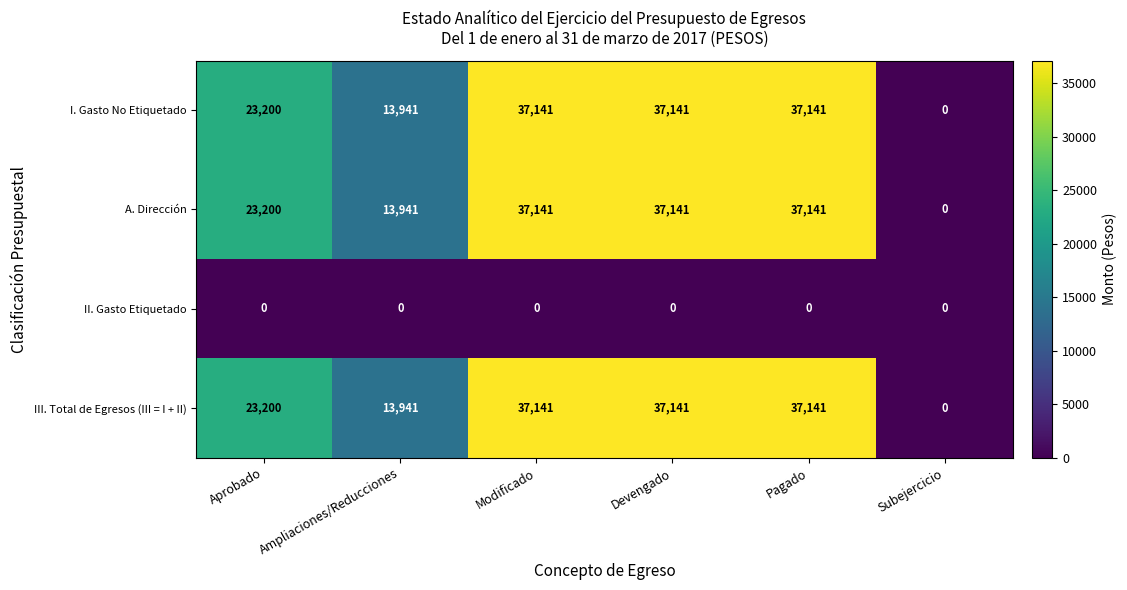

What is the difference between the highest and lowest values at Aprobado?

23200